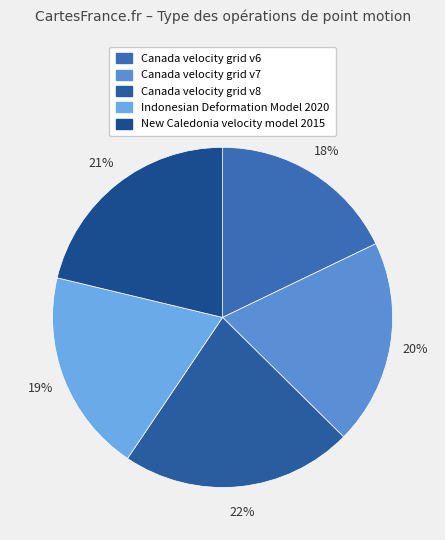

Is Canada velocity grid v6 the majority of the pie?

No